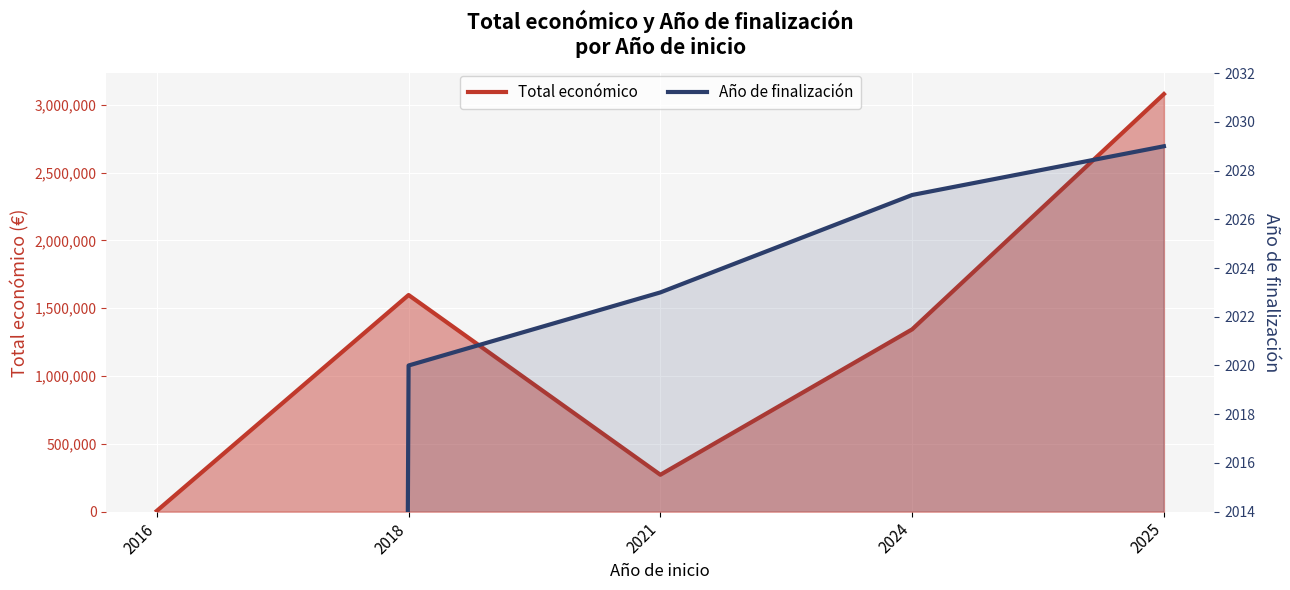

Reading left to right, extract all data points from this chart.

Total económico: 2016=5718	2018=1597786	2021=272024	2024=1344647	2025=3079962
Año de finalización: 2016=0	2018=2020	2021=2023	2024=2027	2025=2029